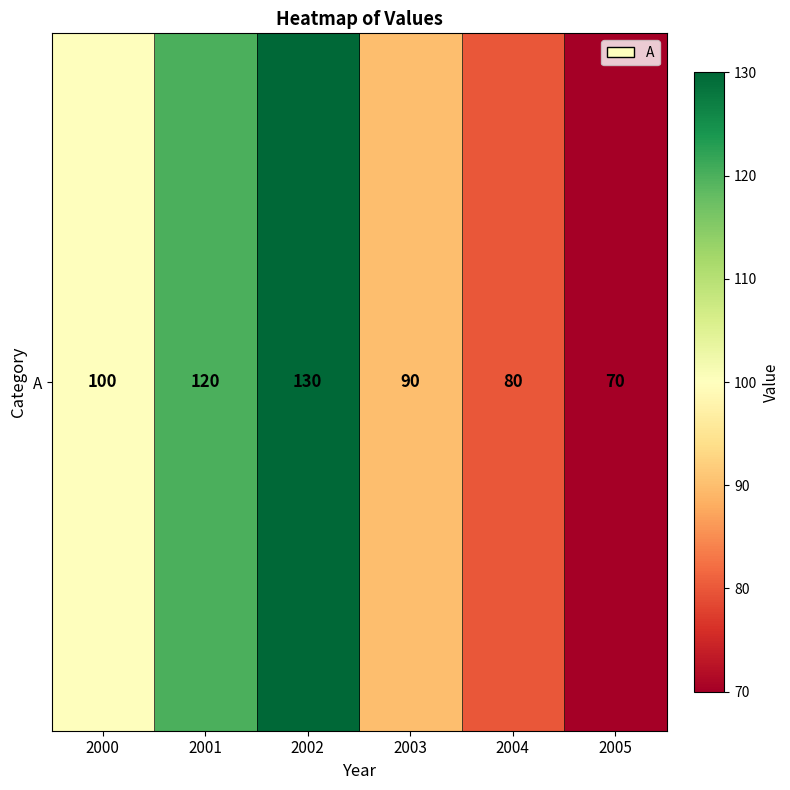

Count the number of categories in the chart.

6